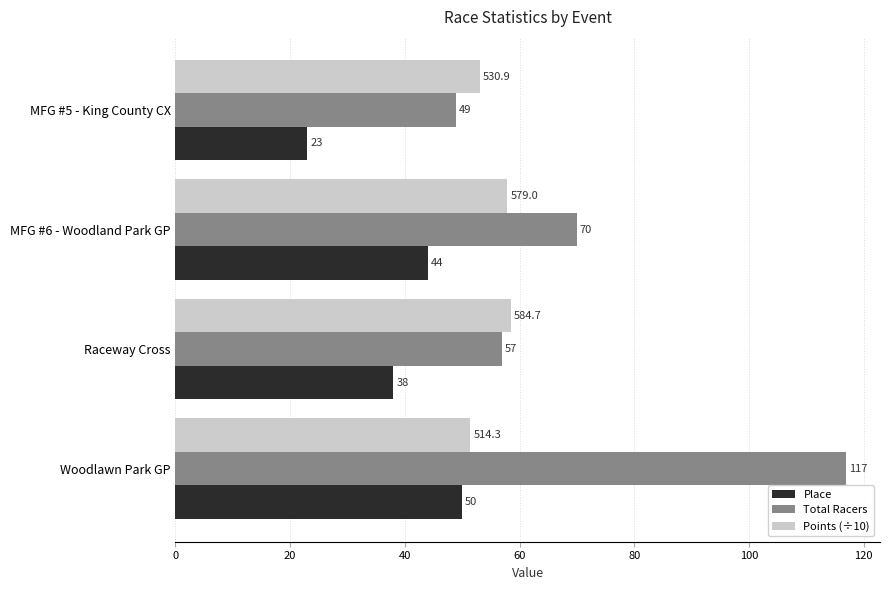

What is the difference between the second highest and second lowest values in the Total Racers series?

13.0